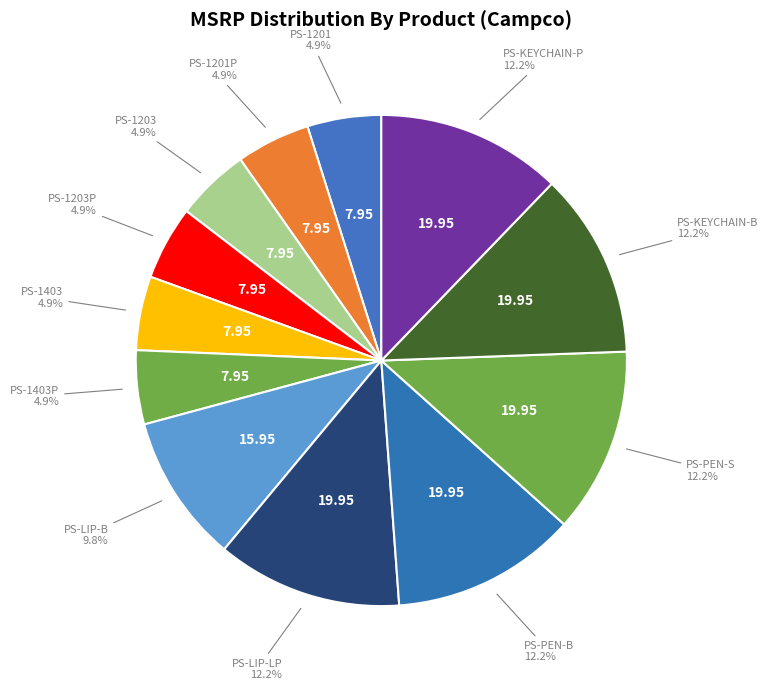

What is the total percentage of PS-1203 and PS-PEN-B?

17.1%